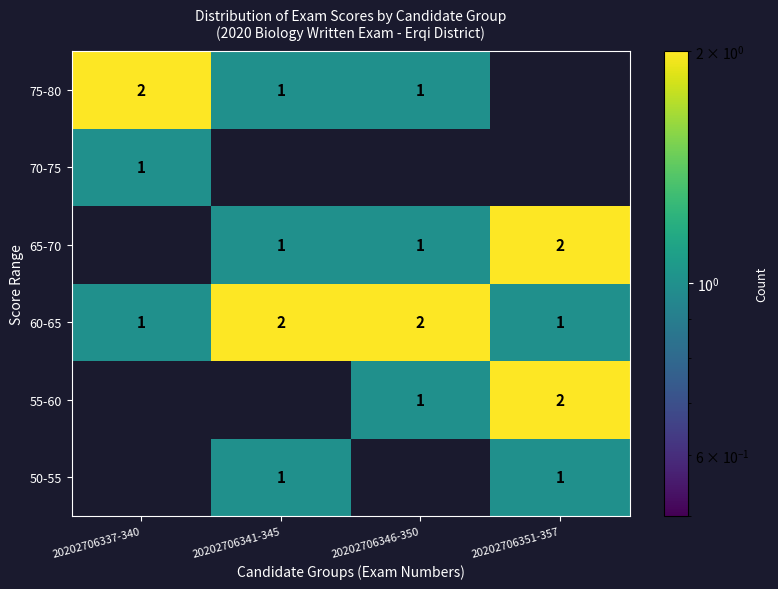

The 60-65 series shows 2 at 20202706346-350. True or false?

True